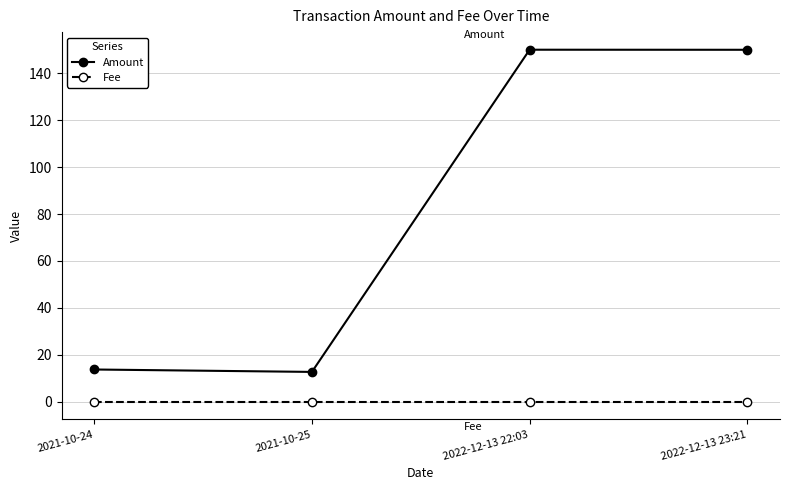

True or false: Amount has more than 1 interior local peaks.

False